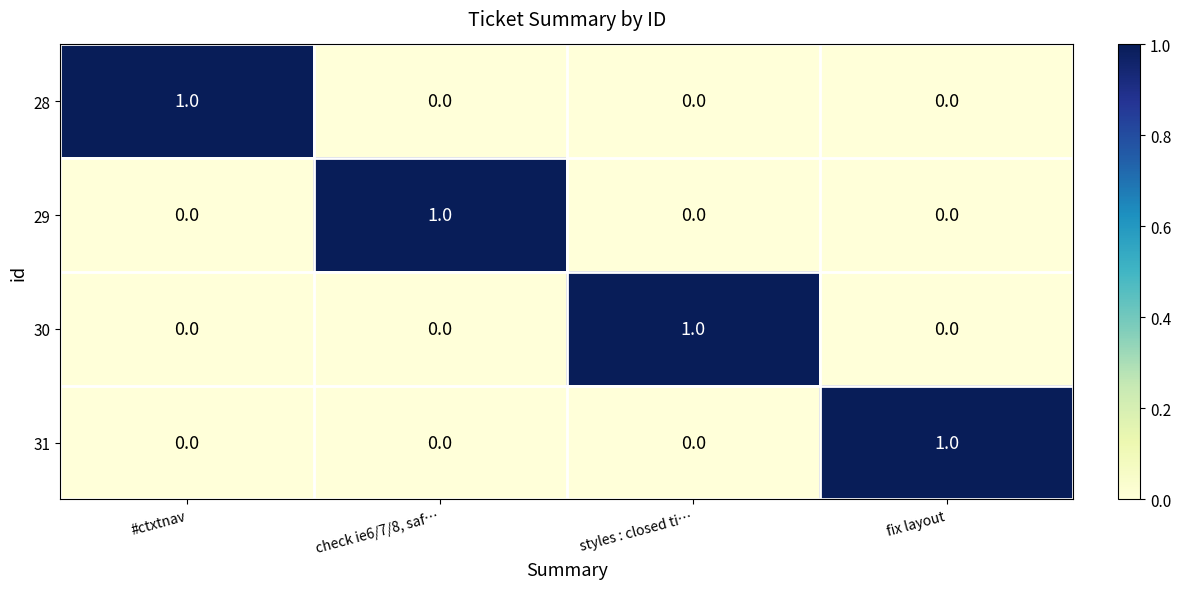

Count the 31 values in the range 0 to 1.

4